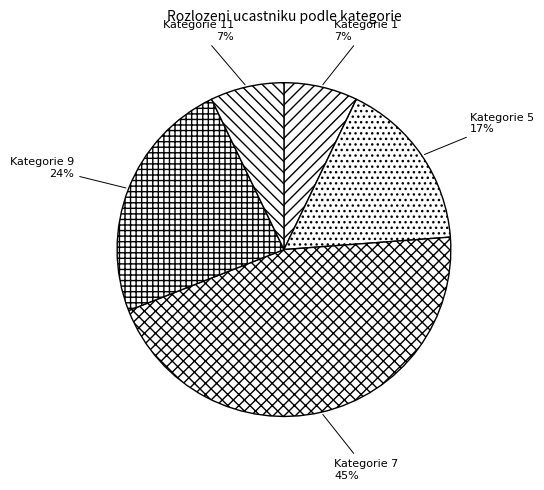

Do Kategorie 9 and Kategorie 5 together represent more than half of the pie?

No